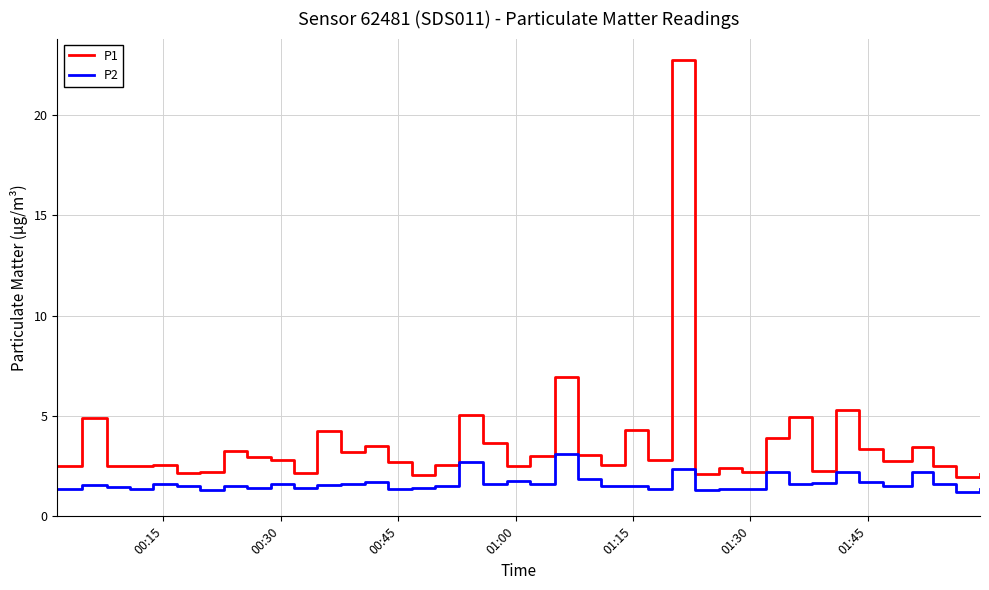

Rank the series by their average value, from highest to lowest.

P1, P2